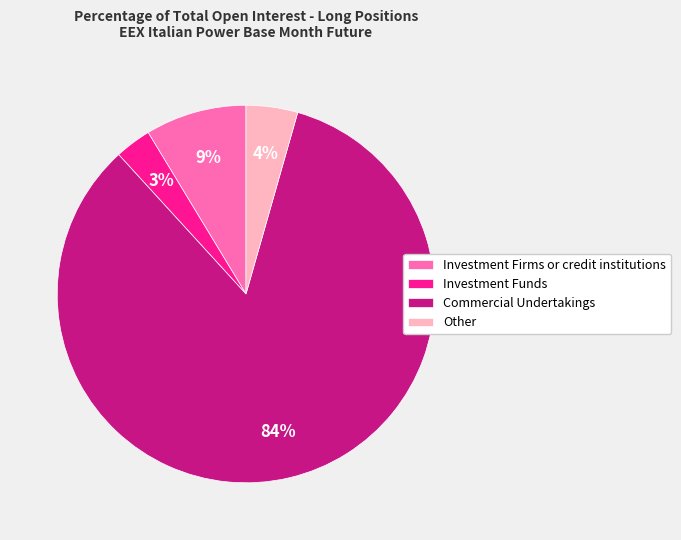

Between Commercial Undertakings and Other, which is larger?

Commercial Undertakings